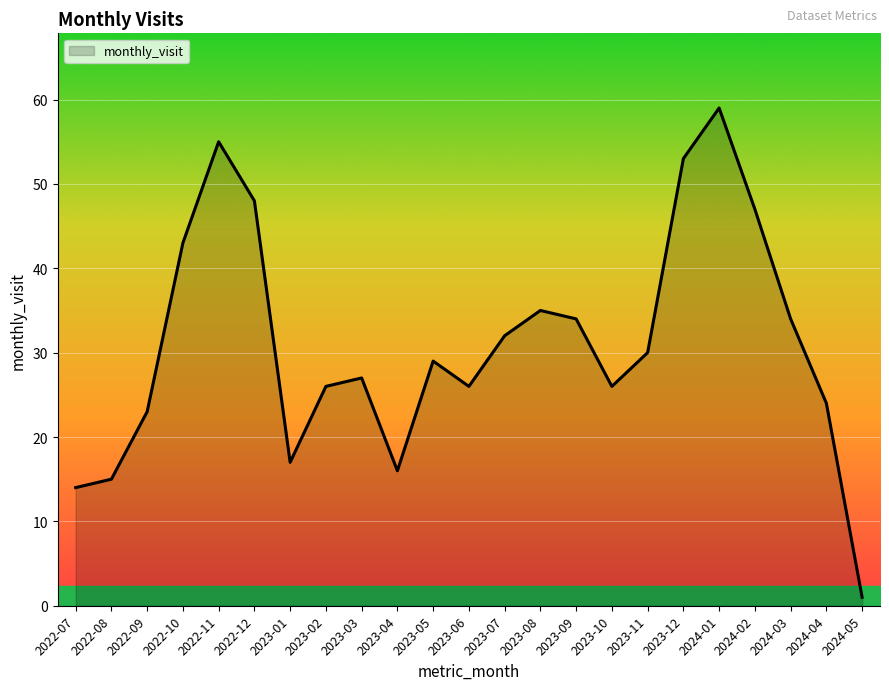

Which category has the highest value across all series?

2024-01